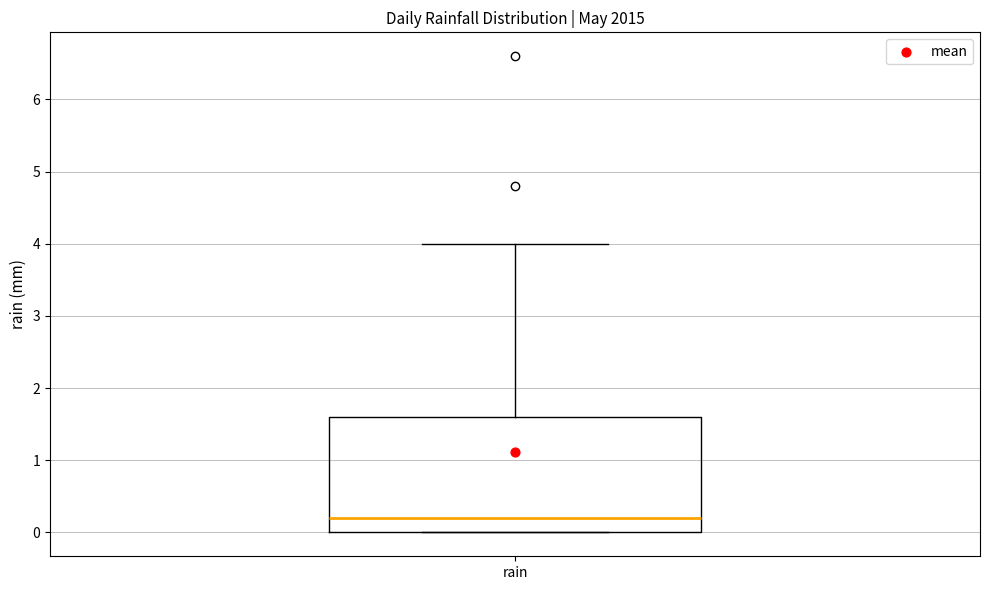

Where is the upper edge of the box for rain on the y-axis? The values are not printed on the chart, so give them approximately, as read against the axis.

1.6